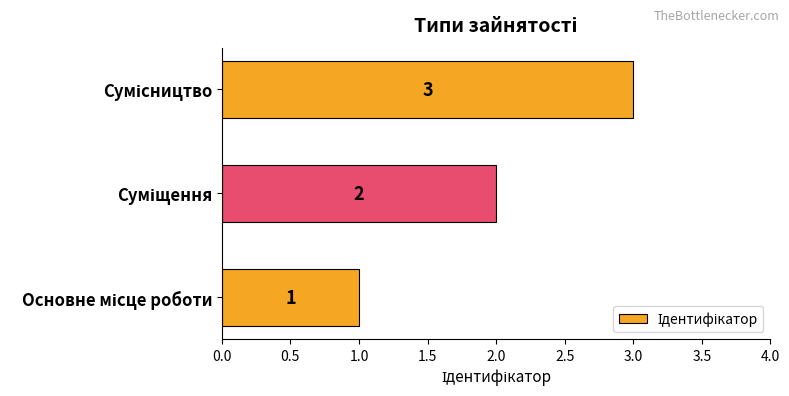

What is the sum of all values?

6